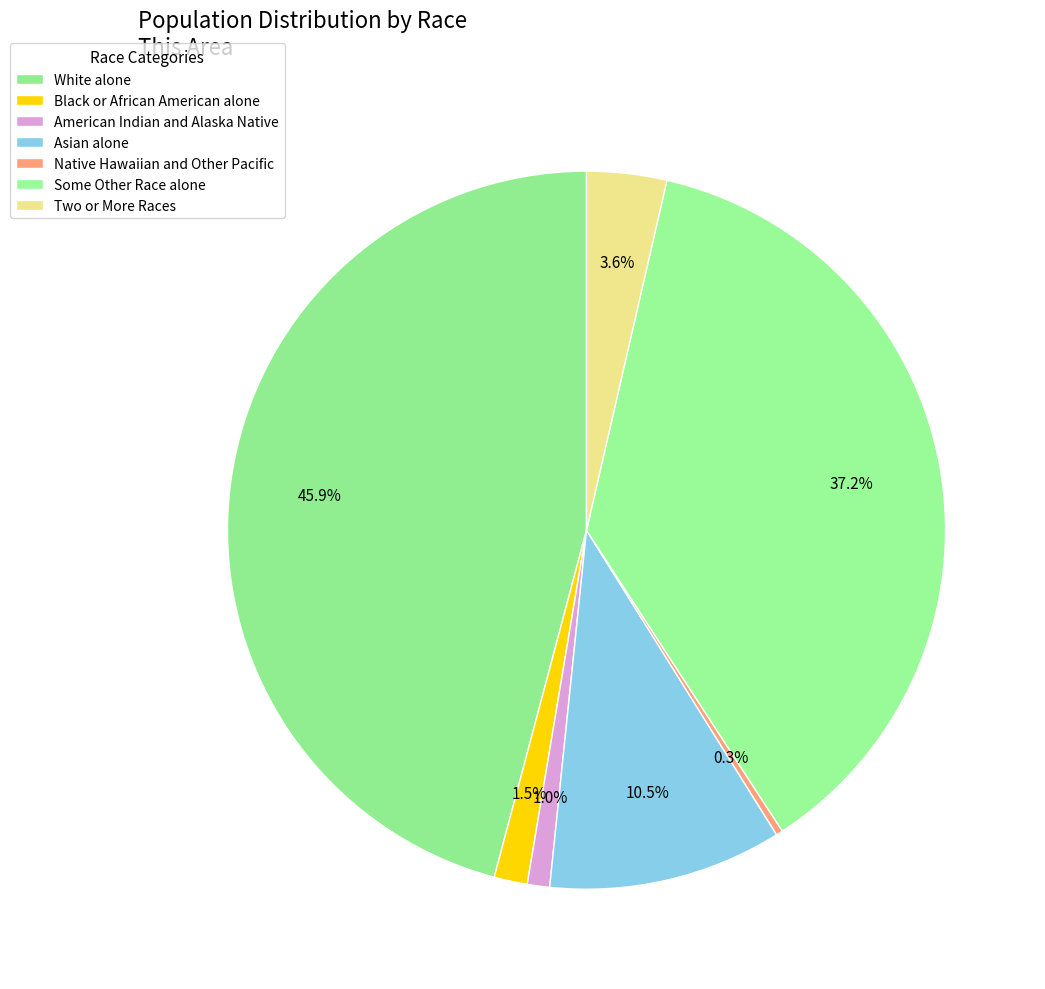

Rank the categories by value from highest to lowest.

White alone, Some Other Race alone, Asian alone, Two or More Races, Black or African American alone, American Indian and Alaska Native, Native Hawaiian and Other Pacific